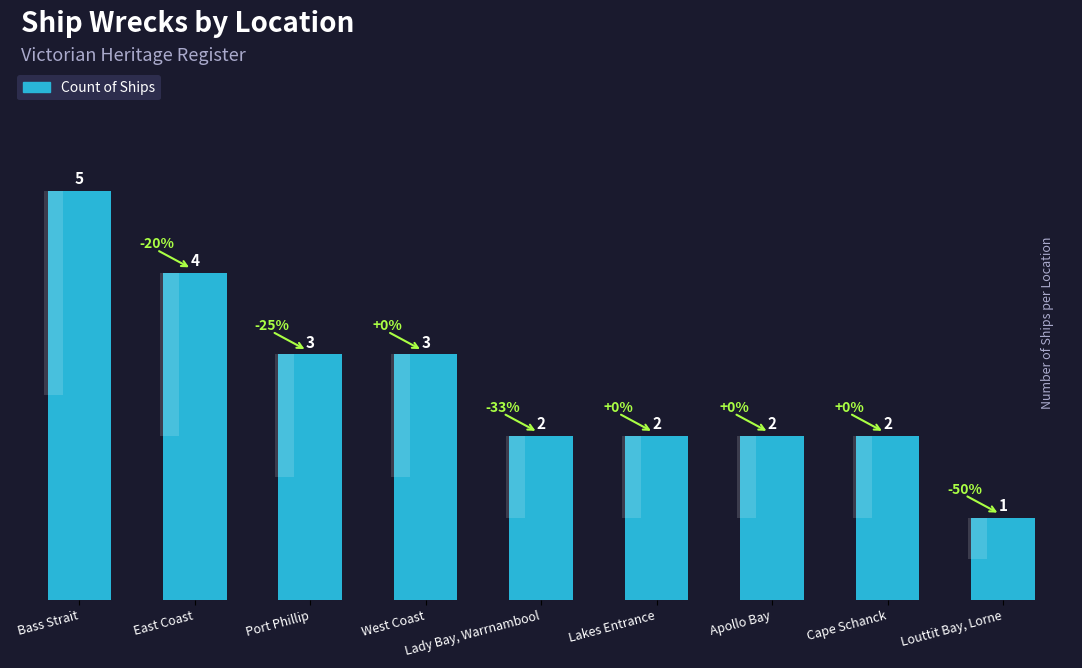

What is the ratio of the value at Lakes Entrance to the value at West Coast?

0.7